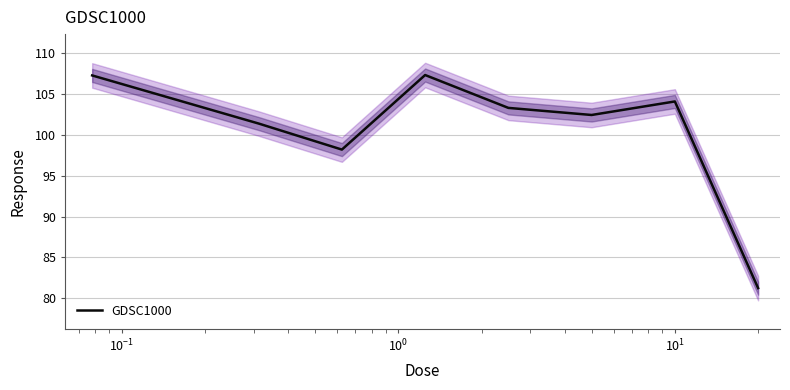

The value at $\mathdefault{10^{1}}$ is 55.4. True or false?

False